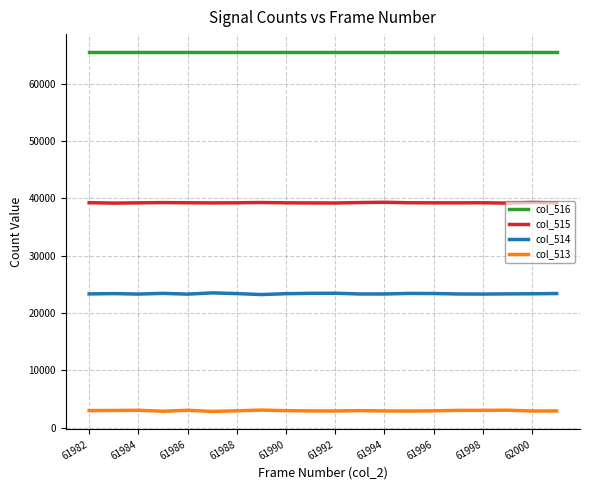

What is the lowest value of the col_515 series?

39173